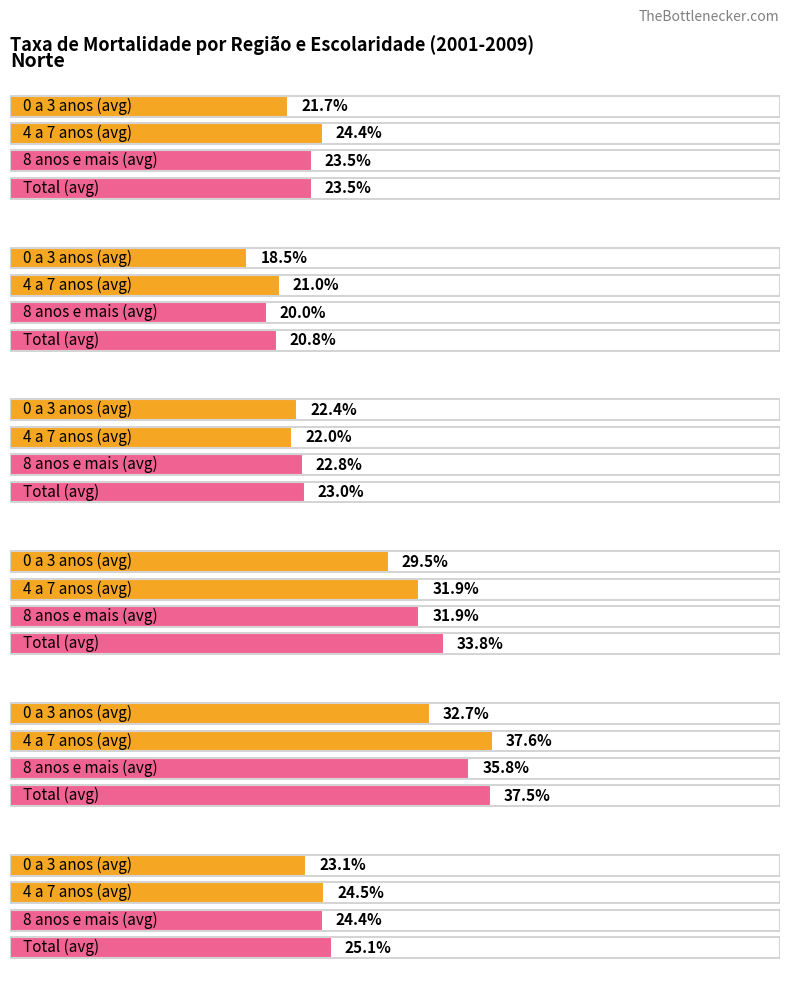

Are the bars grouped side by side (vs. stacked)?

Yes